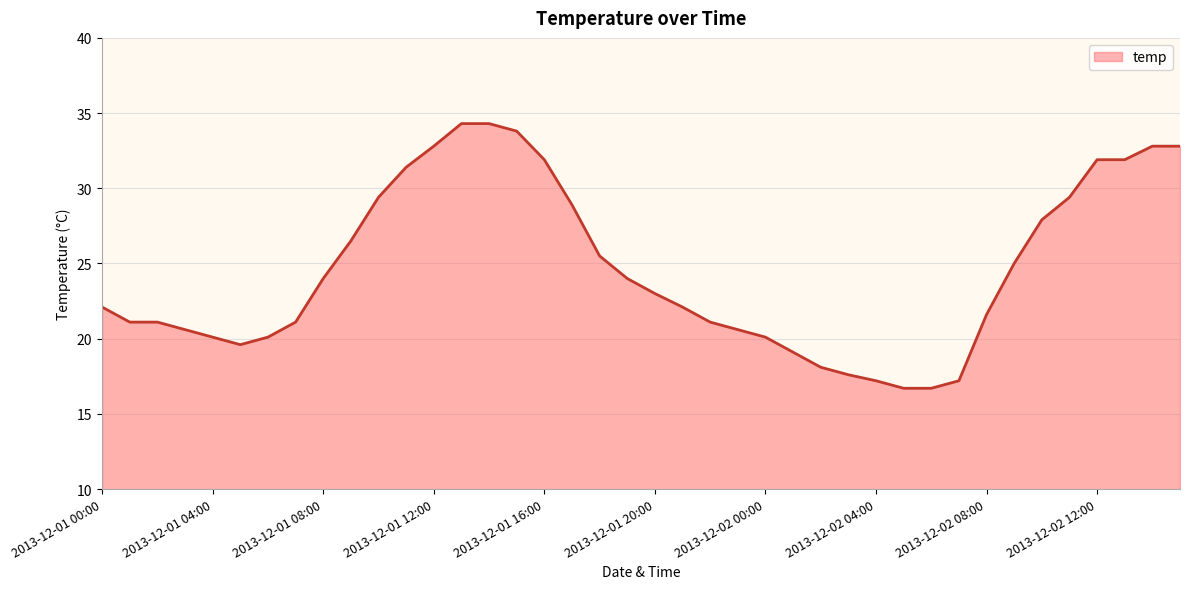

What is the maximum value shown in the chart?

34.3